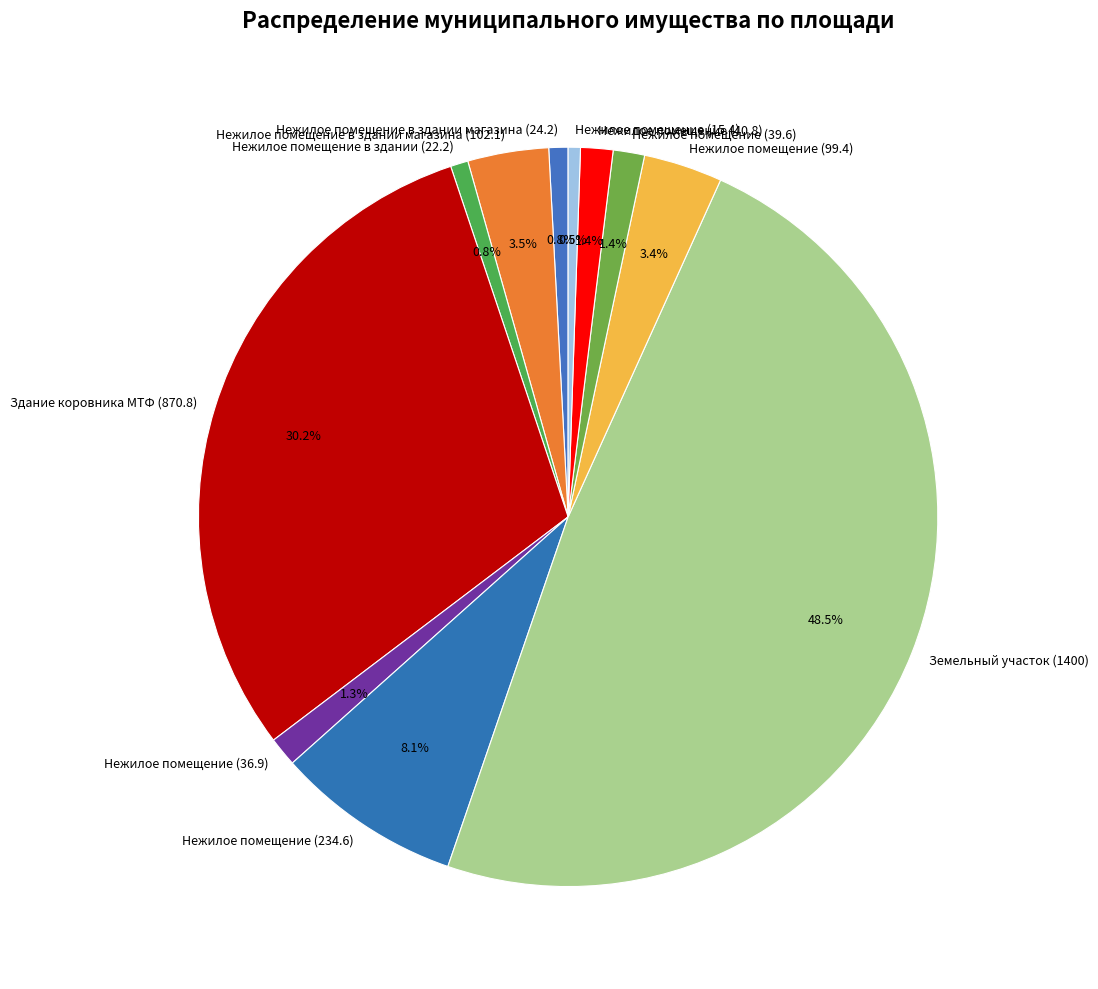

To the nearest percent, what is the average slice percentage?

9%